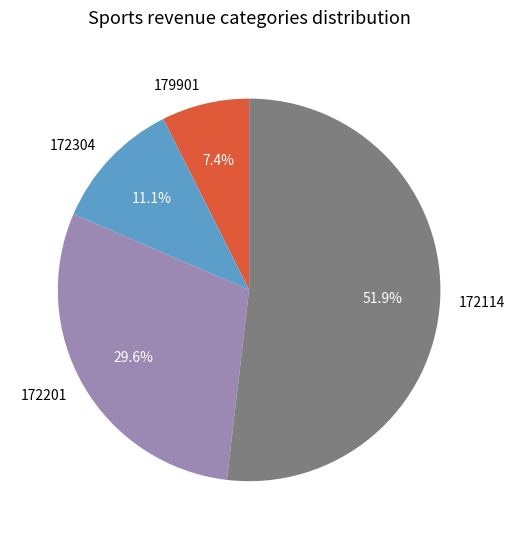

To the nearest percent, what is the difference between the largest and smallest slice percentages?

44%